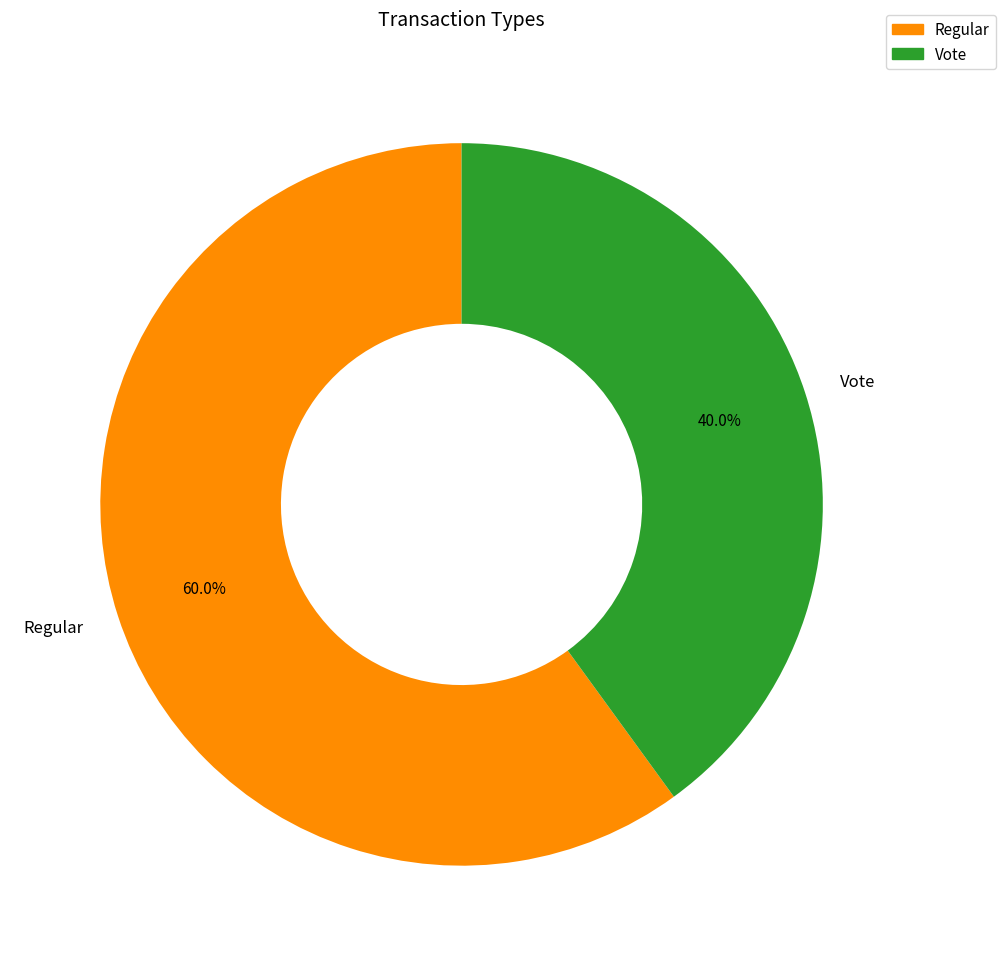

Count the number of slices in the pie.

2